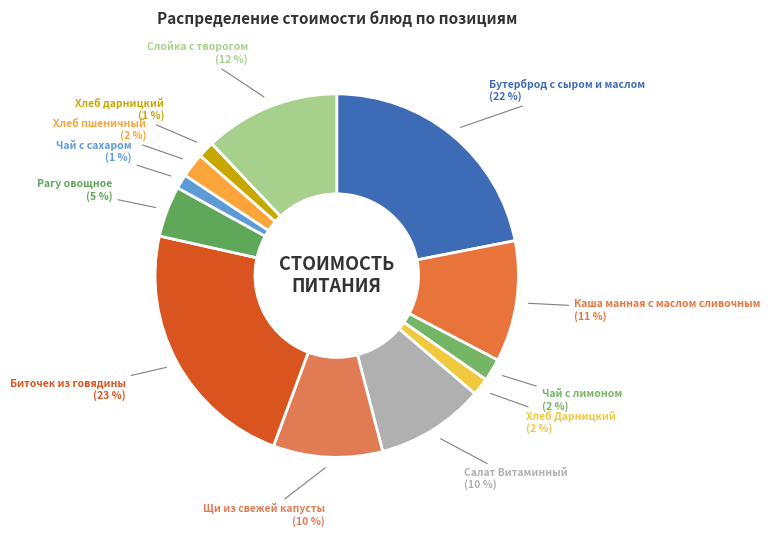

Do Чай с лимоном and Чай с сахаром together represent more than half of the pie?

No